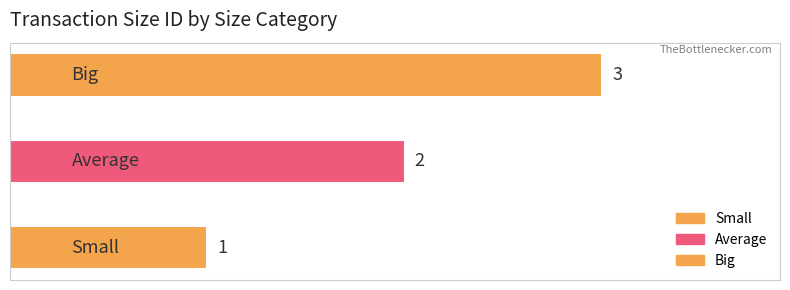

What is the difference between the second highest and minimum values?

1